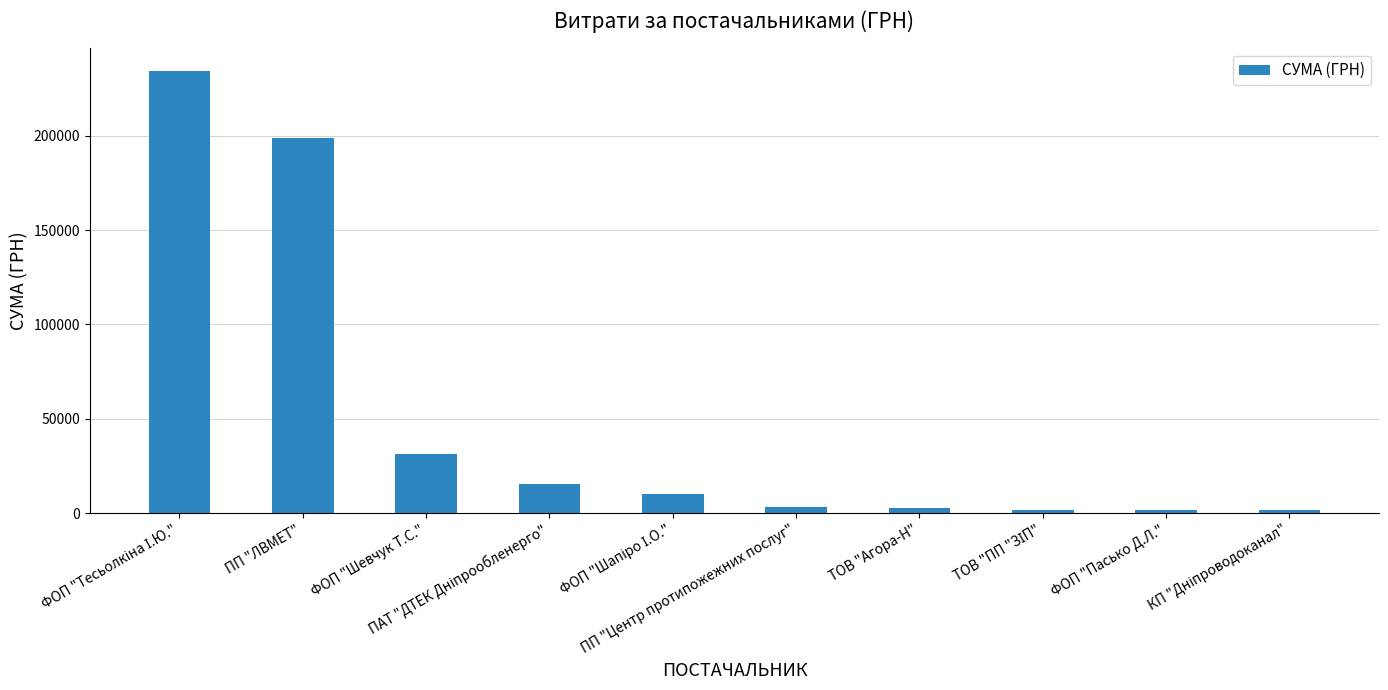

What is the value of the 2nd bar from the left?

199000.0